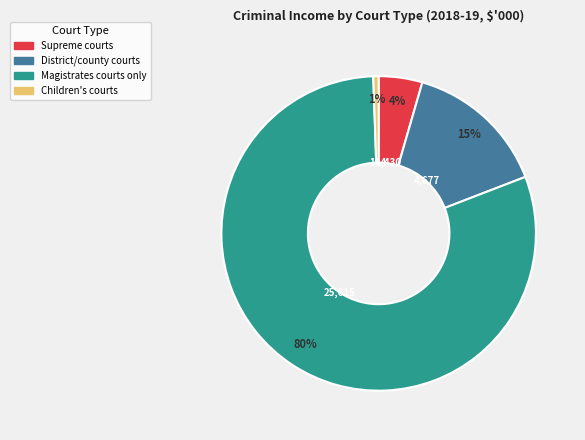

Is Magistrates courts only the majority of the pie?

Yes